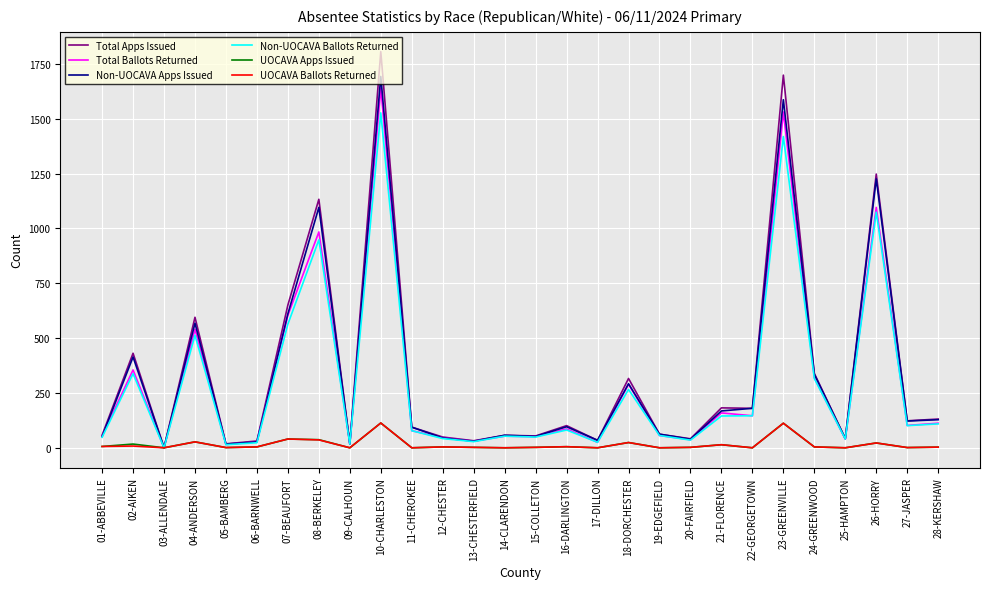

At which label is Total Apps Issued closest to 903?

08-BERKELEY